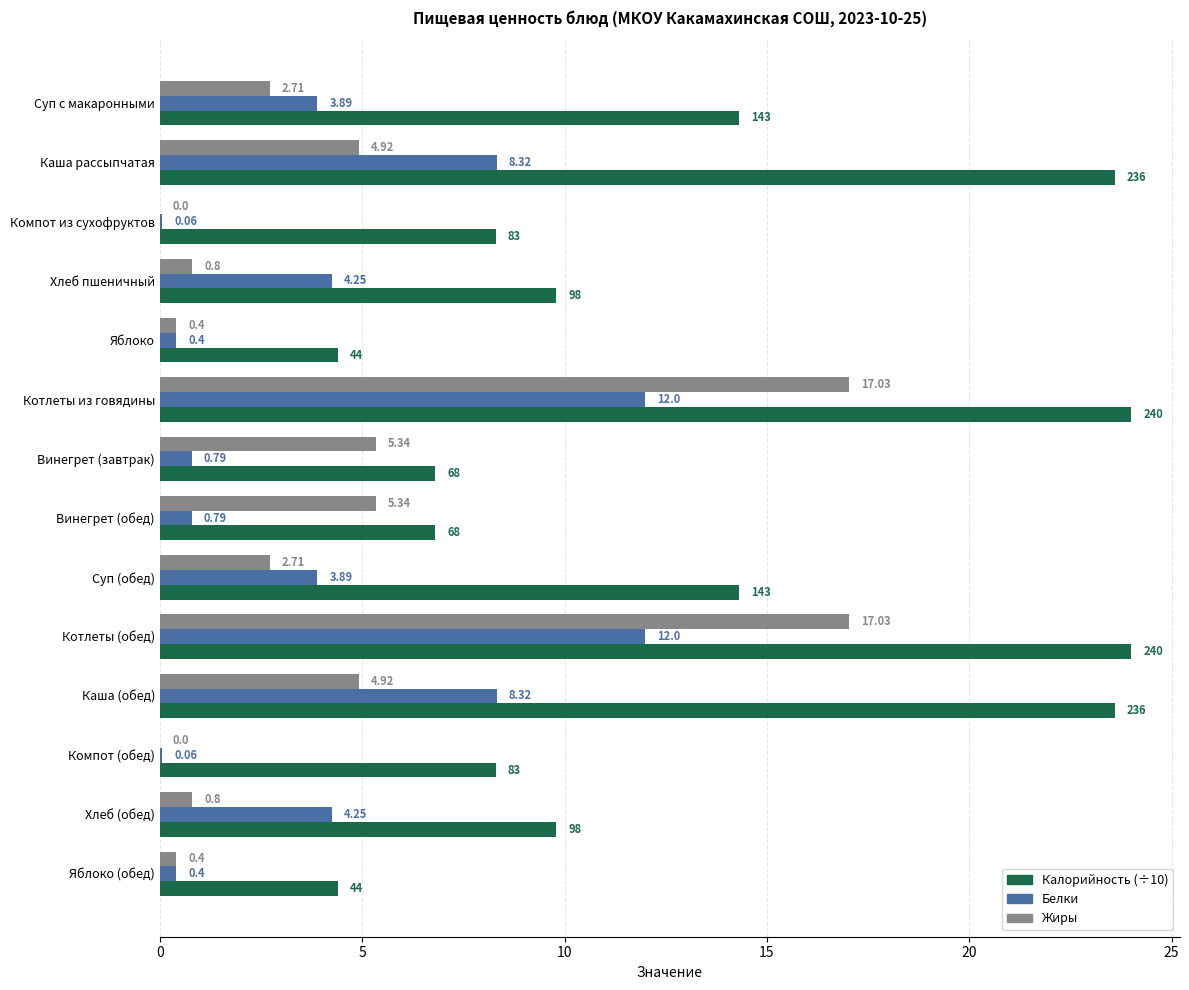

Which series has the largest total across all categories?

Калорийность (÷10)